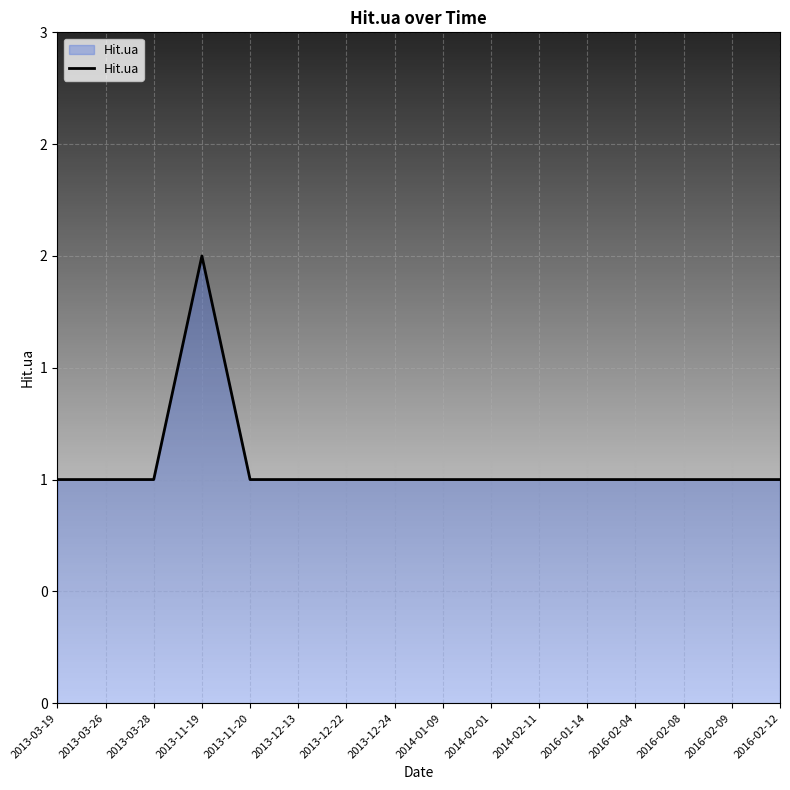

Does the chart display data point markers on the line(s)?

No